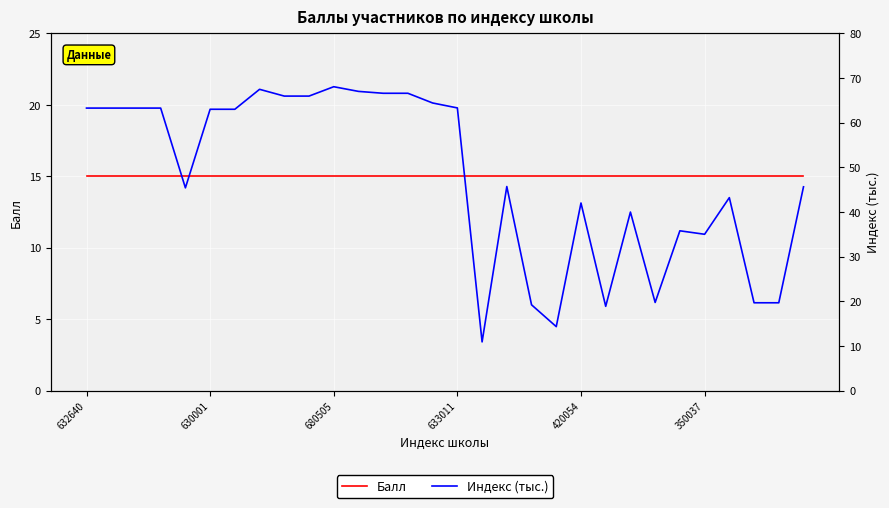

What are all the series names shown in the legend?

Балл, Индекс (тыс.)